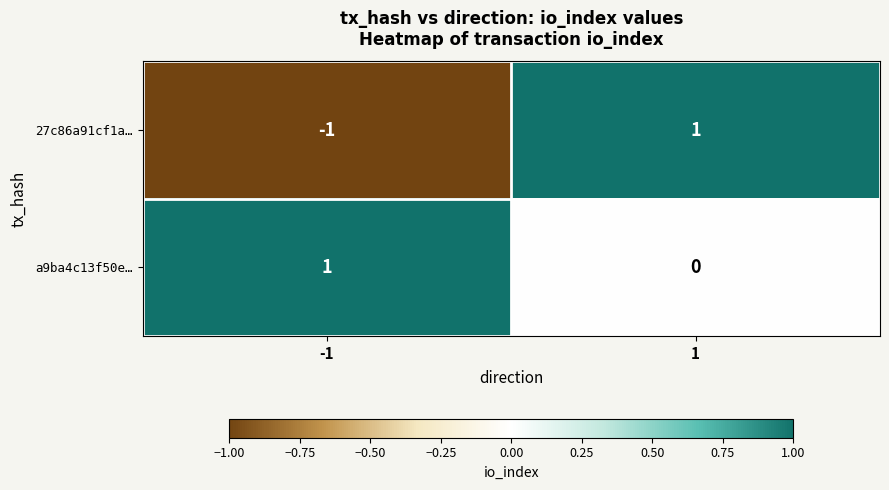

What is the difference between the highest and lowest values at 1?

1